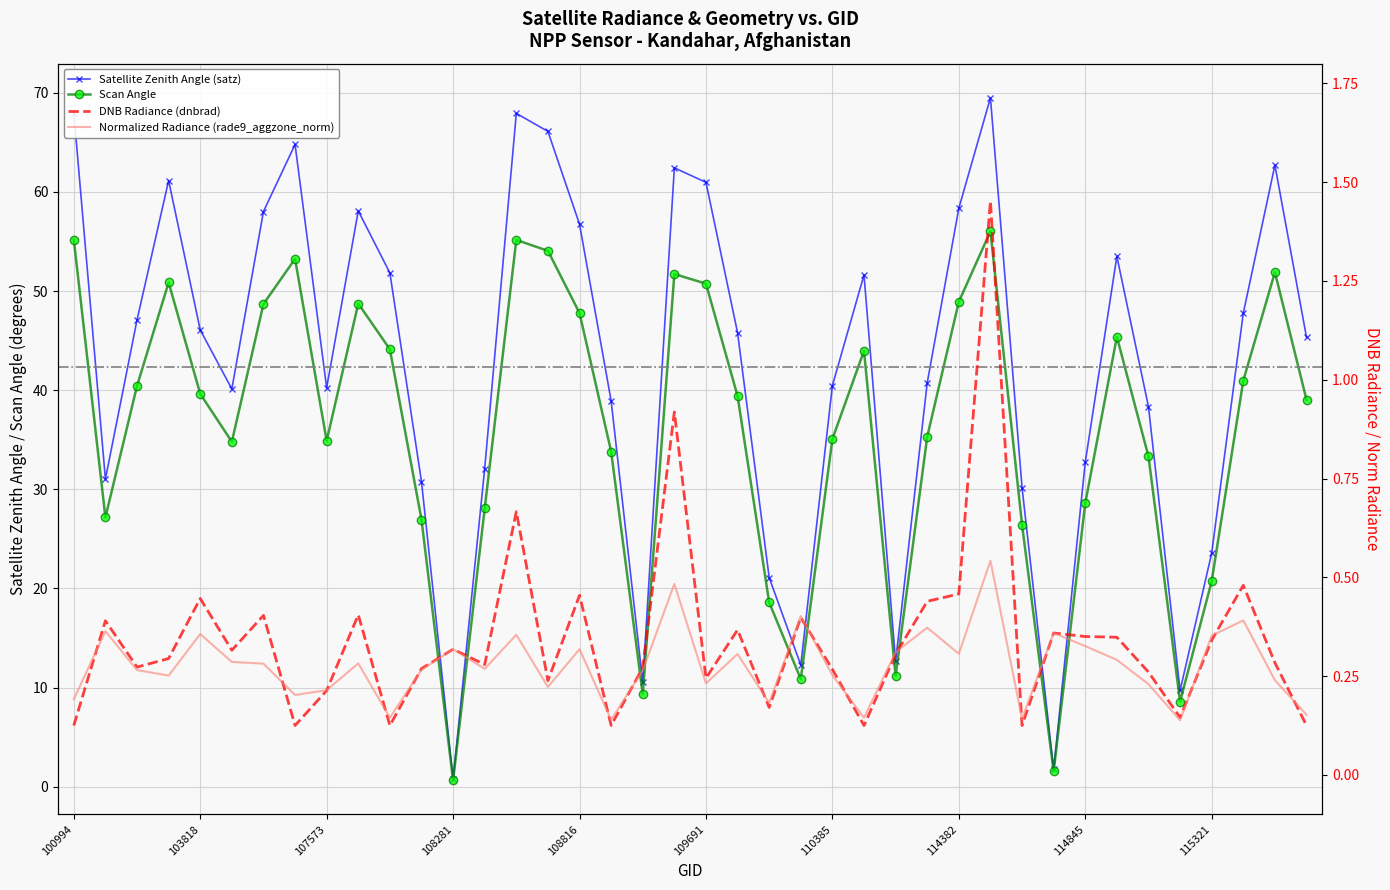

What is the spread (max minus min) of values at 103574?

46.8